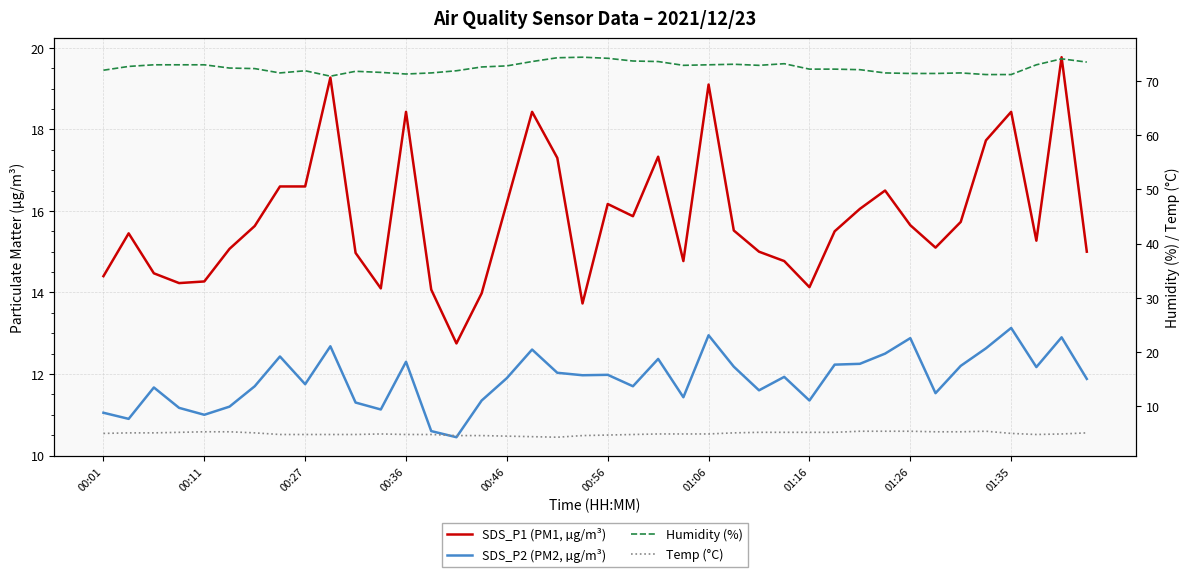

List the series in order of their peak value, lowest first.

Temp (°C), SDS_P2 (PM2, µg/m³), SDS_P1 (PM1, µg/m³), Humidity (%)